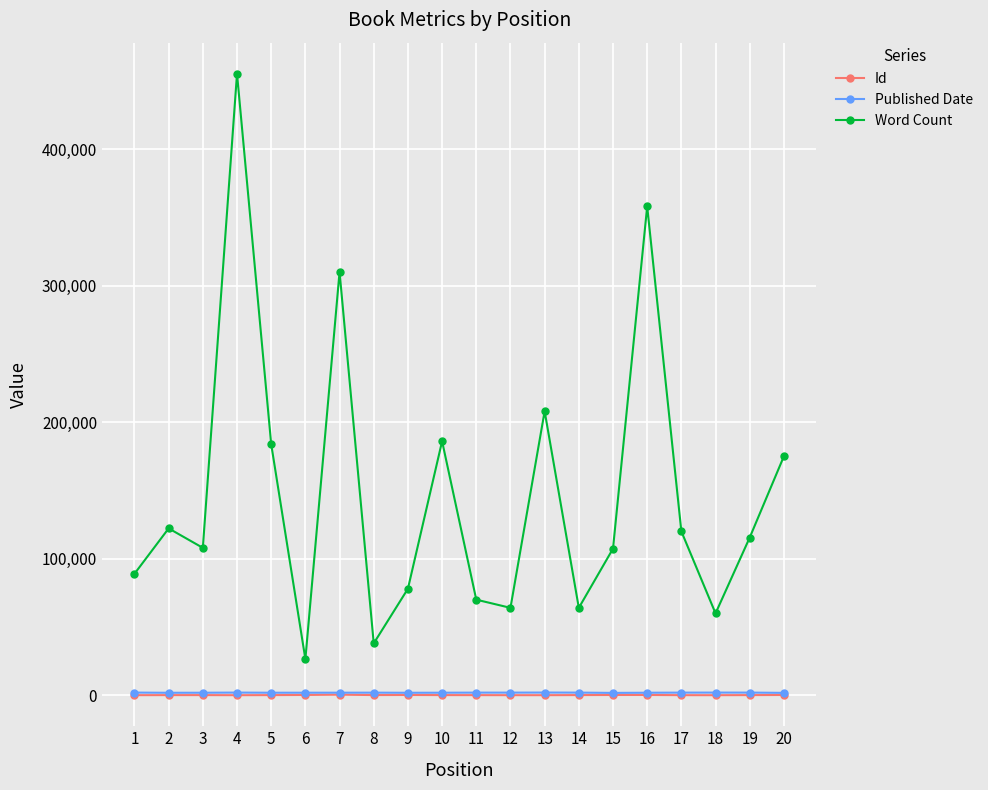

At which category is the sum across all series the highest?

4